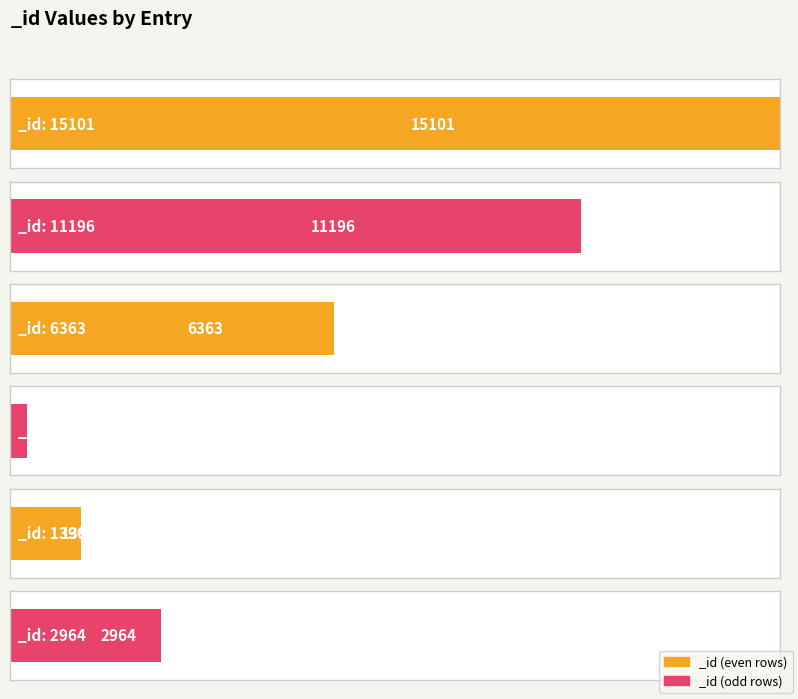

What is the value of the 1st bar from the left?

15101